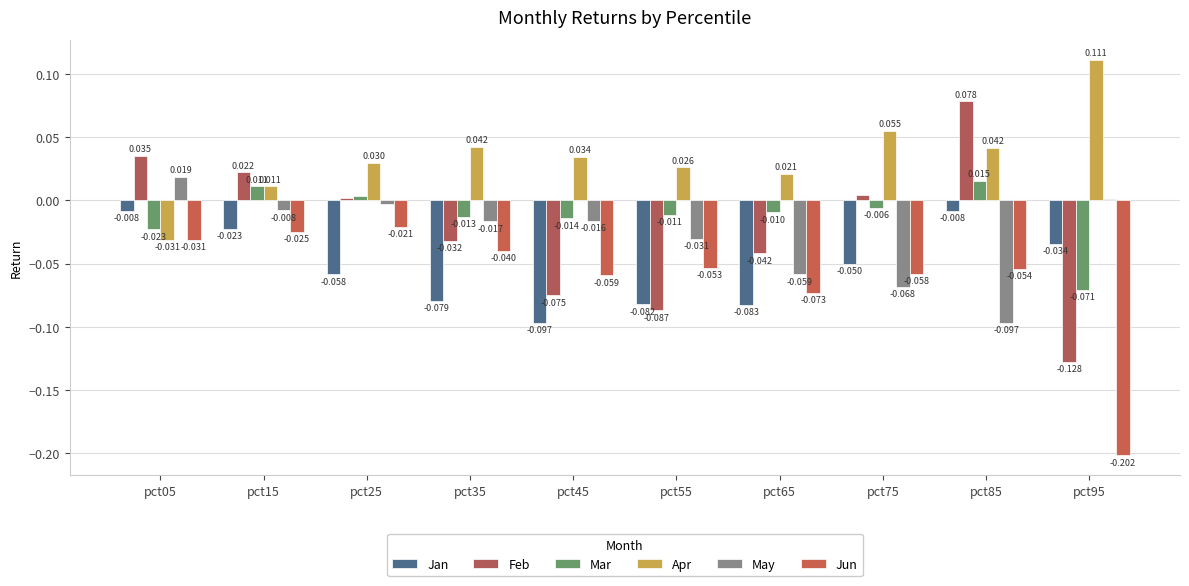

What are all the series names shown in the legend?

Jan, Feb, Mar, Apr, May, Jun